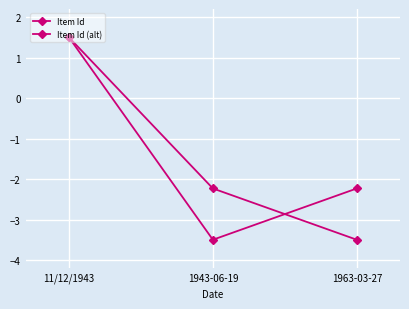

How many negative values does the Item Id series have?

2